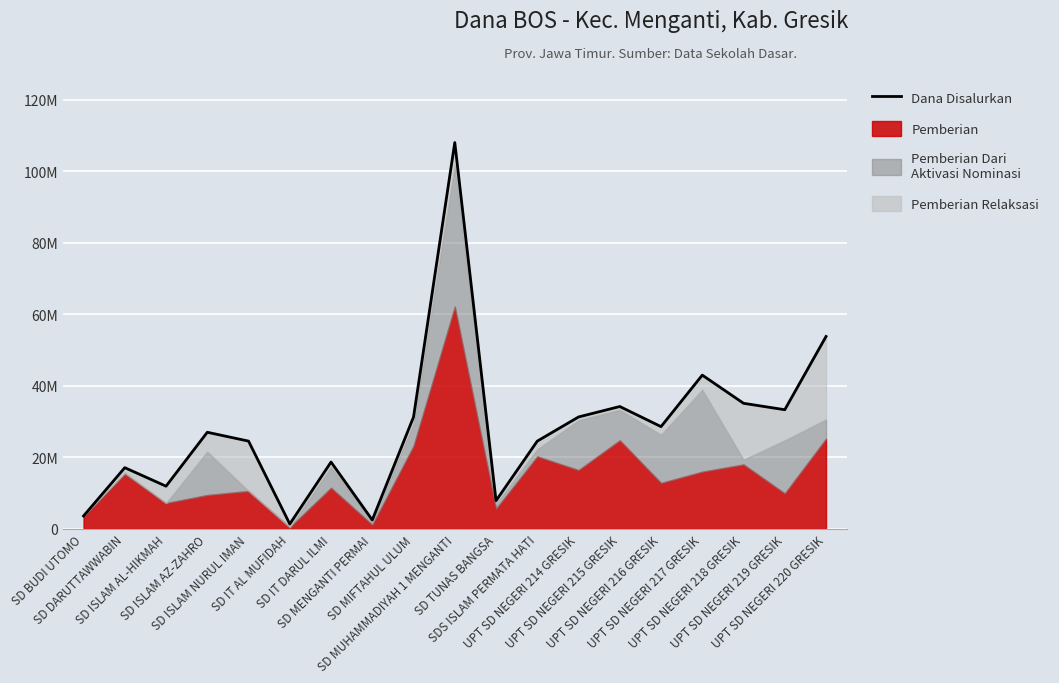

What is the maximum value shown in the chart?

108000000